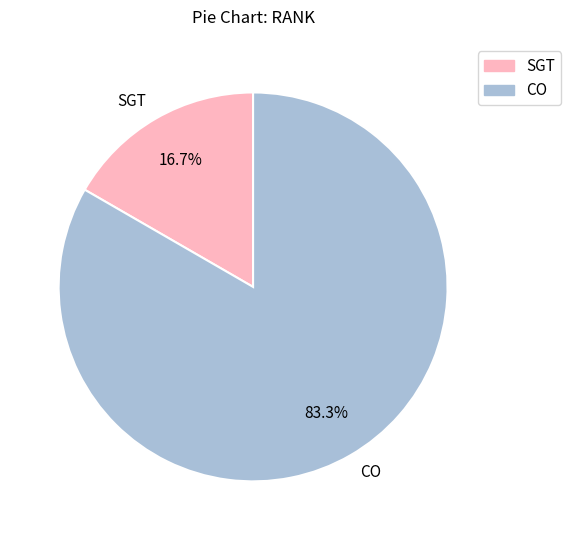

Is there a majority slice in this chart?

Yes